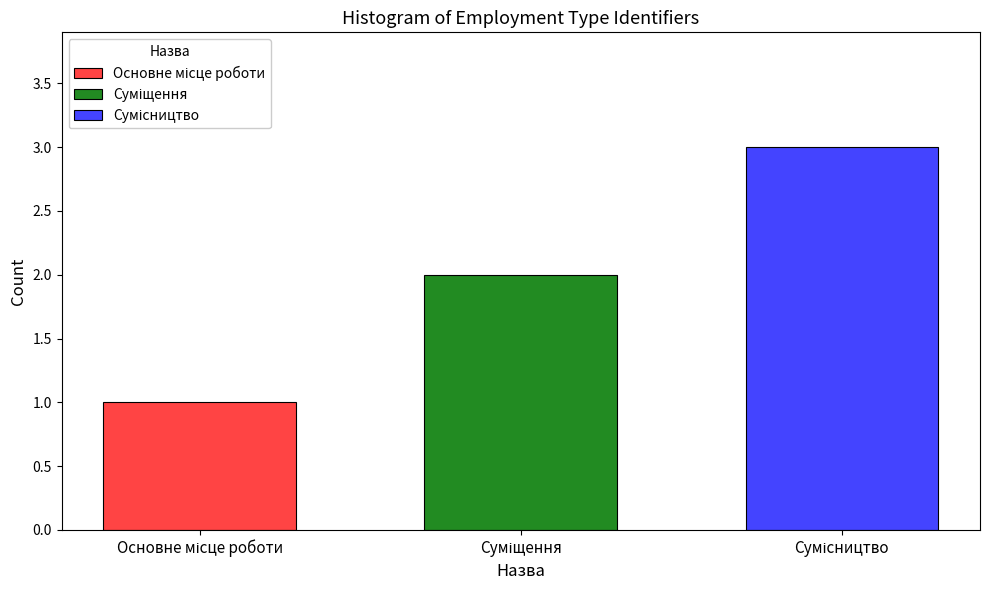

What is the smallest value displayed?

1